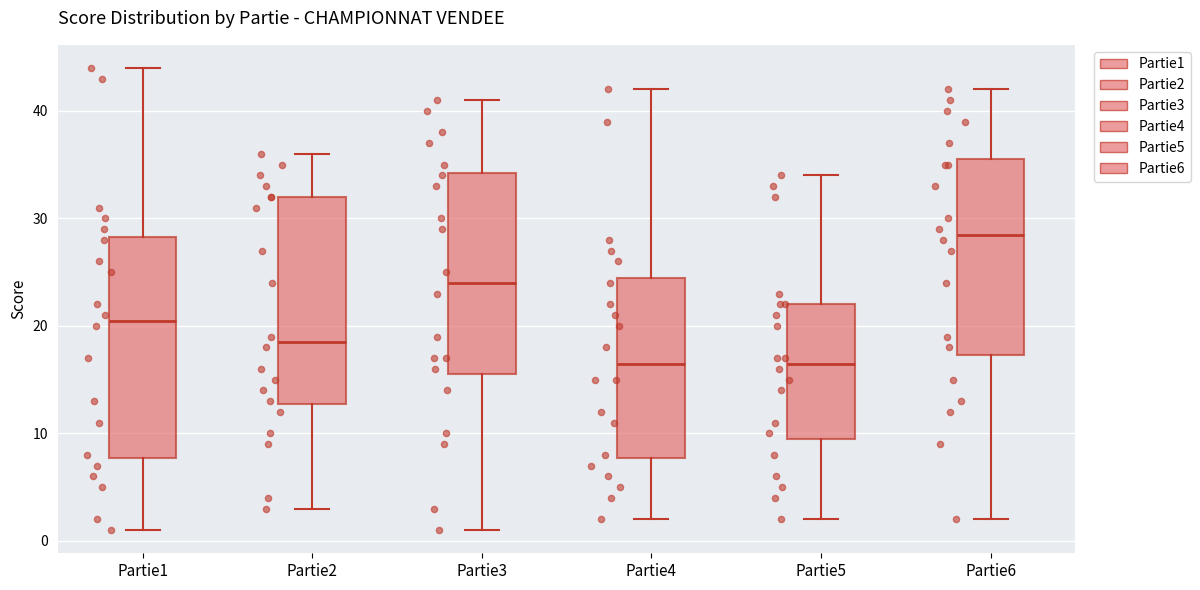

Reading left to right, read every box against the y-axis: the position of its median line, the range the box covers, and the ends of its whiskers. The values are not printed on the chart, so give them approximately, as read against the axis.

Partie1: median 21, box 8 to 28, whiskers 1 to 44
Partie2: median 19, box 13 to 32, whiskers 3 to 36
Partie3: median 24, box 16 to 34, whiskers 1 to 41
Partie4: median 17, box 8 to 25, whiskers 2 to 42
Partie5: median 17, box 10 to 22, whiskers 2 to 34
Partie6: median 29, box 17 to 36, whiskers 2 to 42